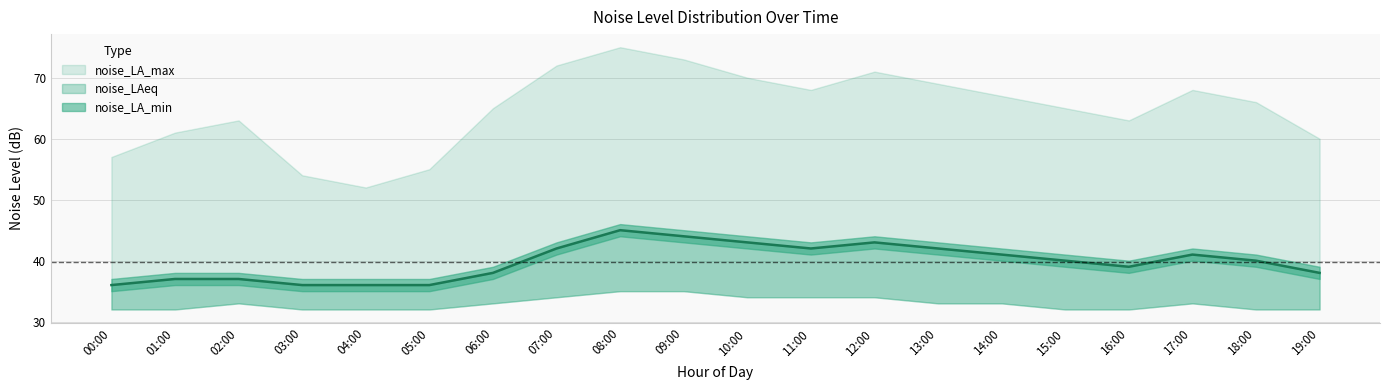

Reading right to left, extract all data points from this chart.

38	40	41	39	40	41	42	43	42	43	44	45	42	38	36	36	36	37	37	36